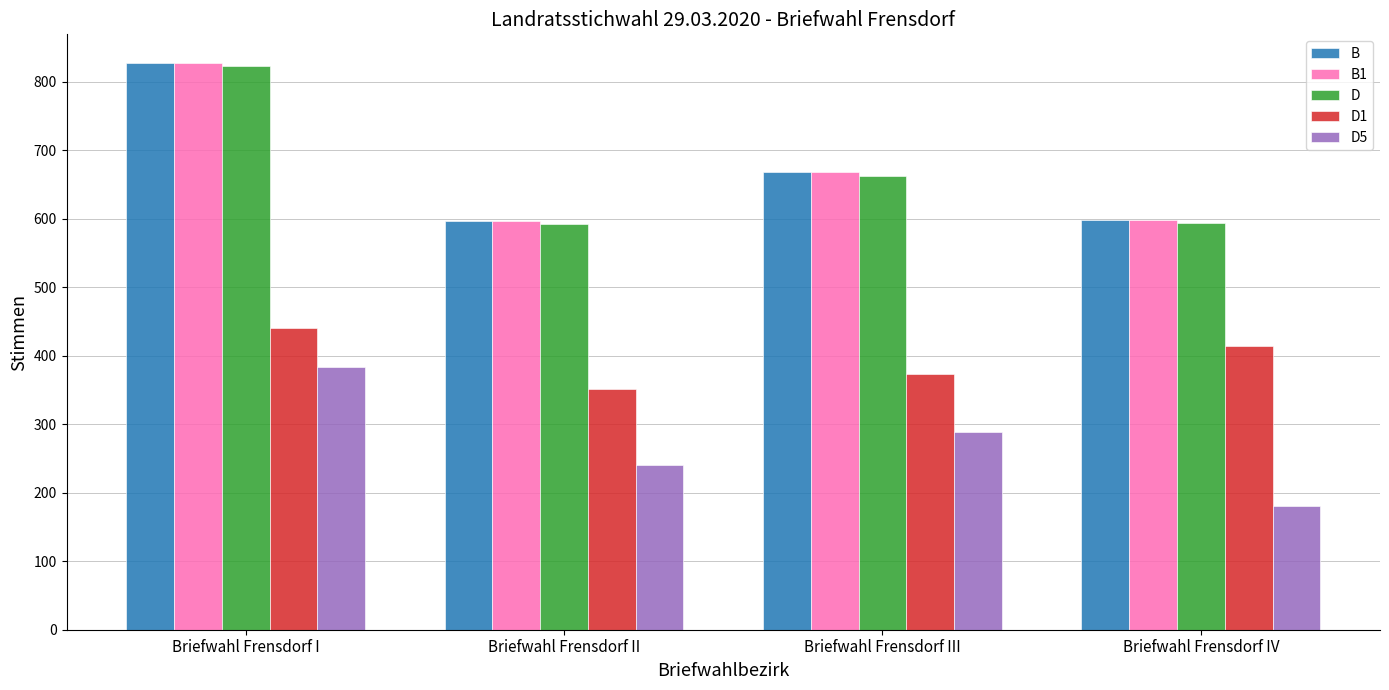

What is the value of the D1 bar at the 2nd from the left?

351